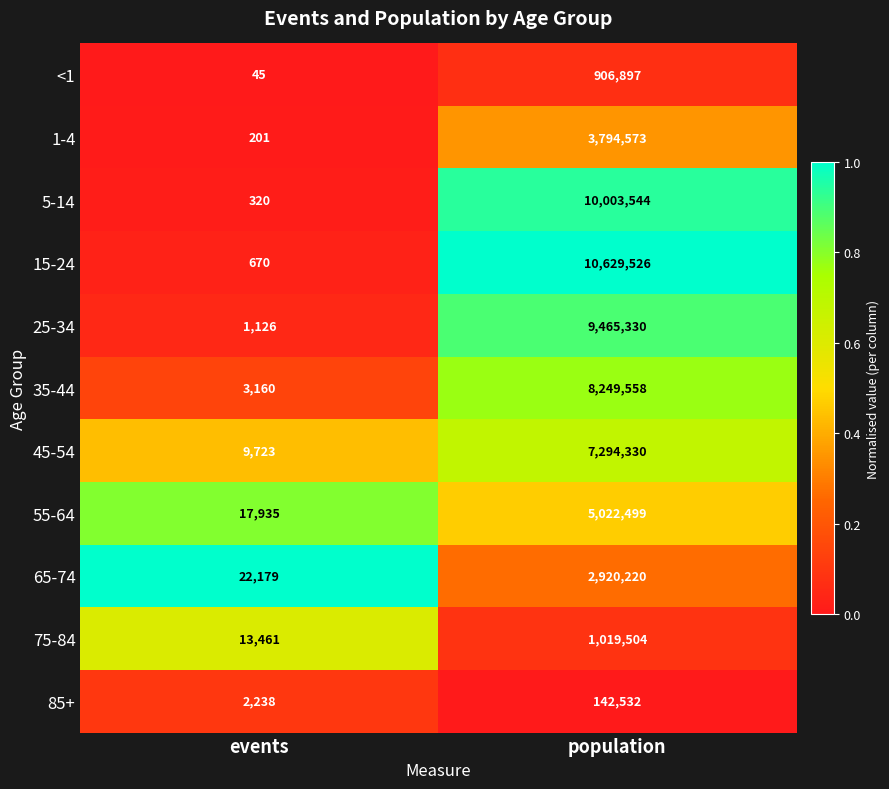

At which category does the chart reach its minimum across all series?

events